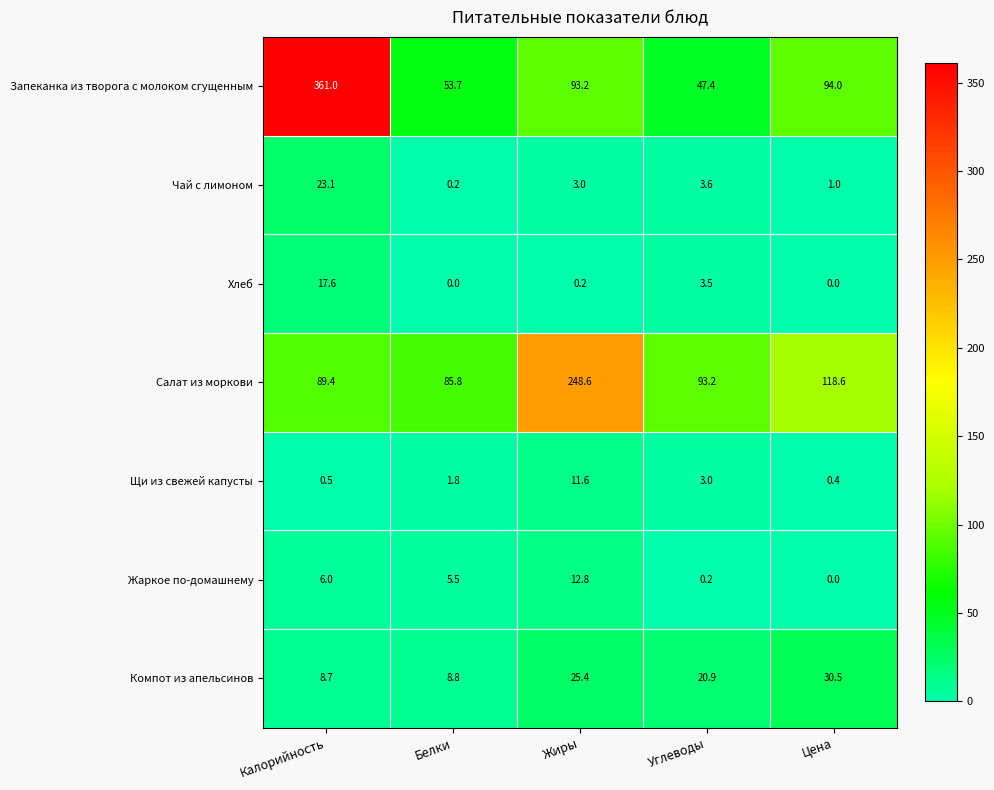

Which series changed the most between Белки and Углеводы?

Компот из апельсинов